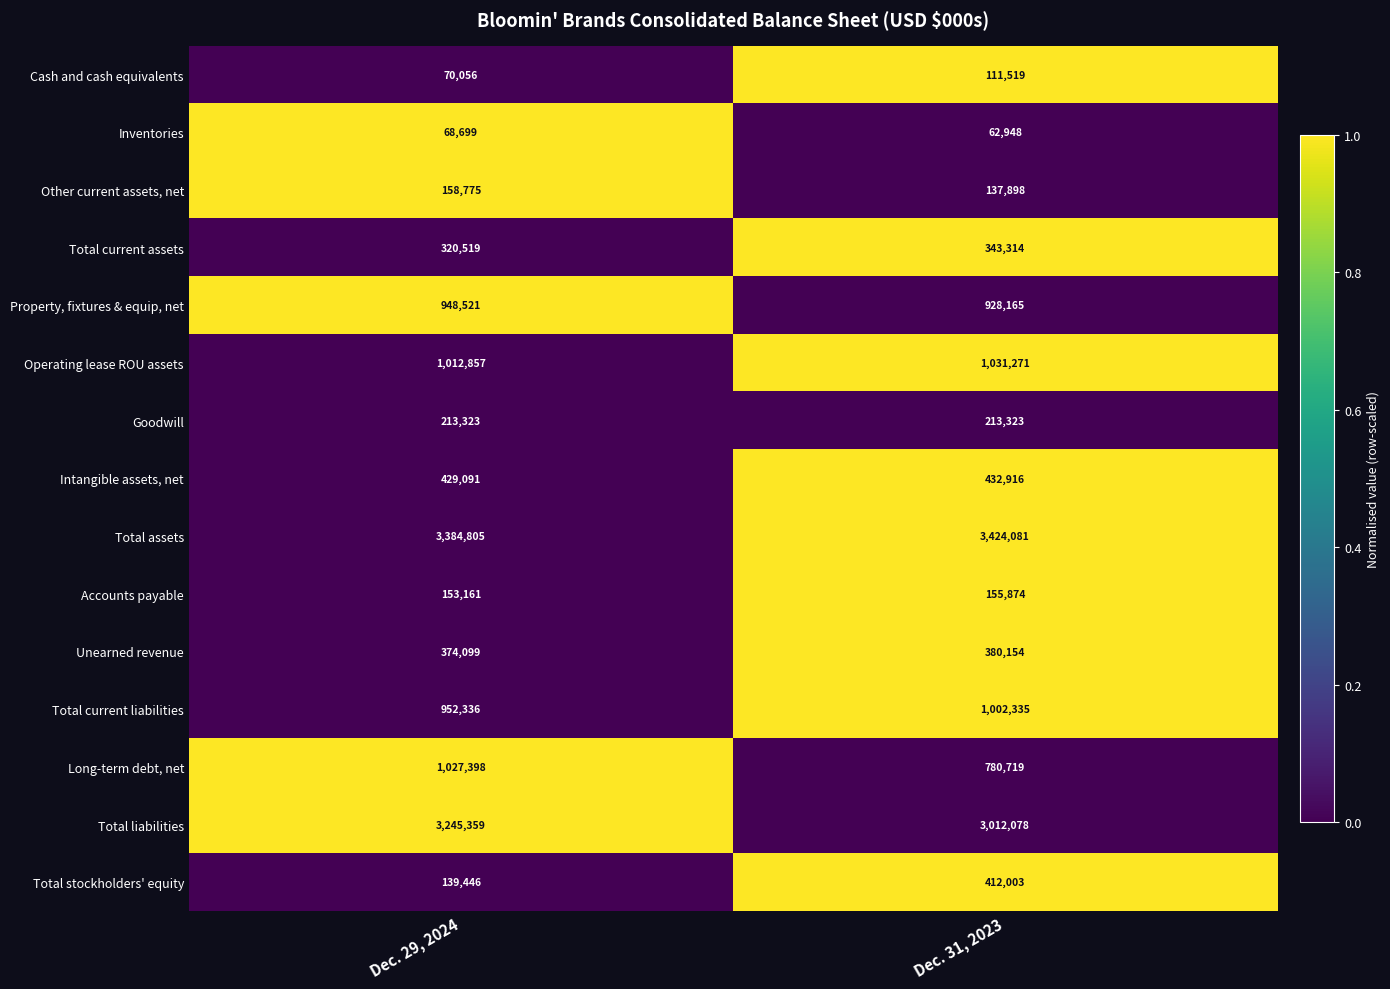

Reading left to right, extract all data points from this chart.

Cash and cash equivalents: Dec. 29, 2024=70056	Dec. 31, 2023=111519
Inventories: Dec. 29, 2024=68699	Dec. 31, 2023=62948
Other current assets, net: Dec. 29, 2024=158775	Dec. 31, 2023=137898
Total current assets: Dec. 29, 2024=320519	Dec. 31, 2023=343314
Property, fixtures & equip, net: Dec. 29, 2024=948521	Dec. 31, 2023=928165
Operating lease ROU assets: Dec. 29, 2024=1012857	Dec. 31, 2023=1031271
Goodwill: Dec. 29, 2024=213323	Dec. 31, 2023=213323
Intangible assets, net: Dec. 29, 2024=429091	Dec. 31, 2023=432916
Total assets: Dec. 29, 2024=3384805	Dec. 31, 2023=3424081
Accounts payable: Dec. 29, 2024=153161	Dec. 31, 2023=155874
Unearned revenue: Dec. 29, 2024=374099	Dec. 31, 2023=380154
Total current liabilities: Dec. 29, 2024=952336	Dec. 31, 2023=1002335
Long-term debt, net: Dec. 29, 2024=1027398	Dec. 31, 2023=780719
Total liabilities: Dec. 29, 2024=3245359	Dec. 31, 2023=3012078
Total stockholders' equity: Dec. 29, 2024=139446	Dec. 31, 2023=412003